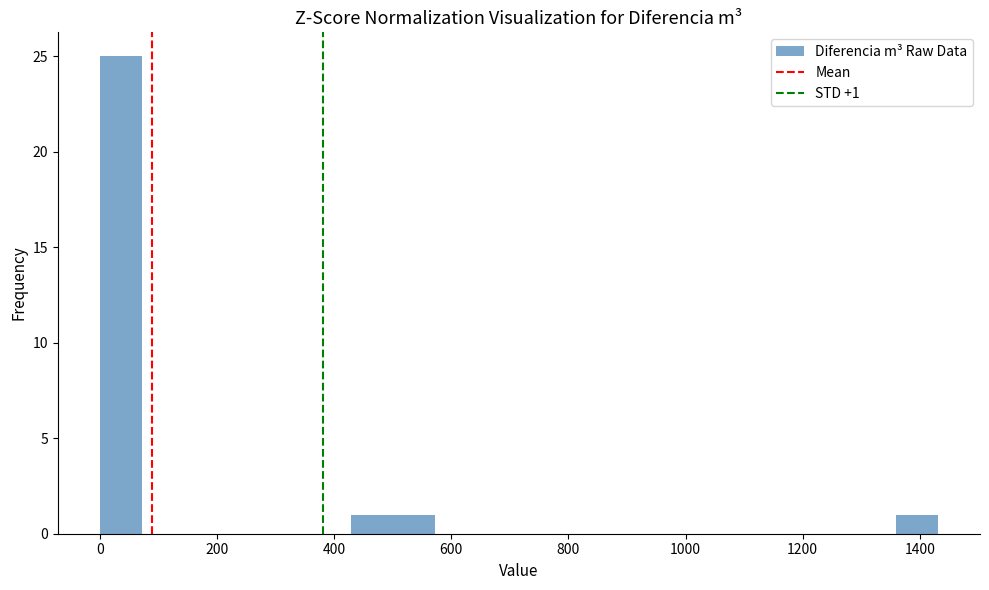

Around what value on the x-axis is the tallest bar? Give the approximate position of its centre, as read against the axis.

40